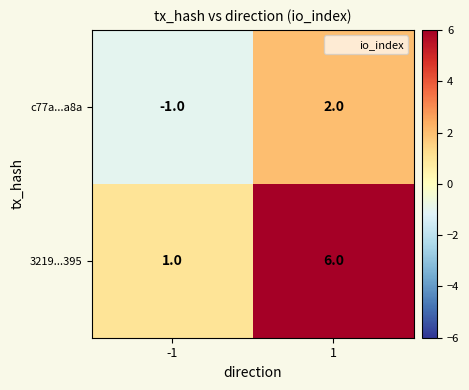

What is the maximum value shown in the chart?

6